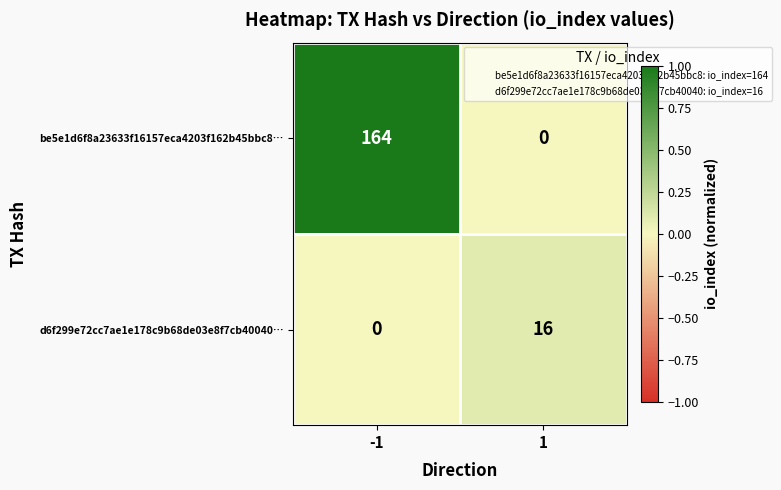

The value of be5e1d6f8a23633f16157eca4203f162b45bbc8… at 1 is -76. True or false?

False